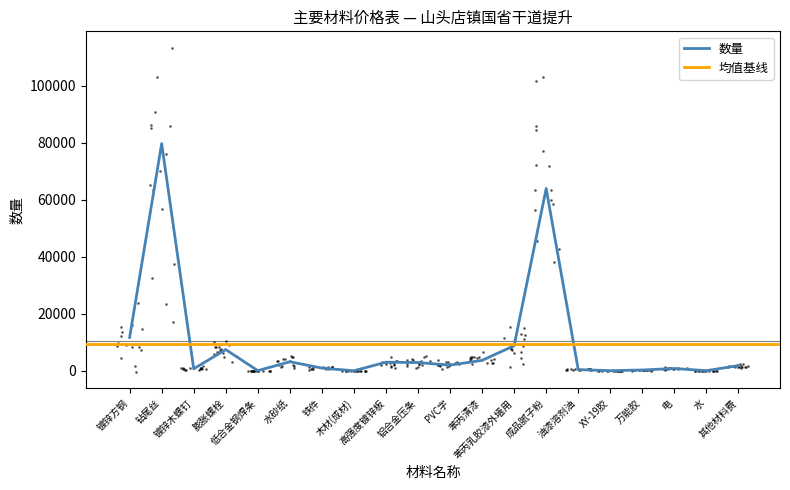

What is the change in value from 铁件 to 水?

-907.8